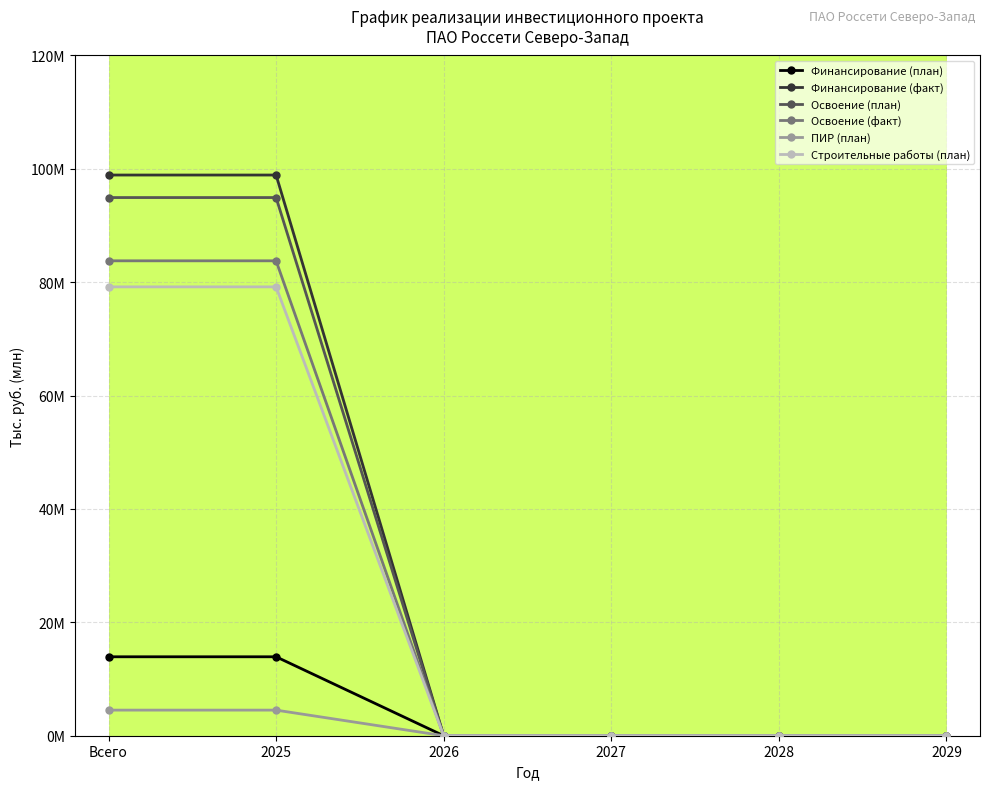

What position from the left is 2026?

3